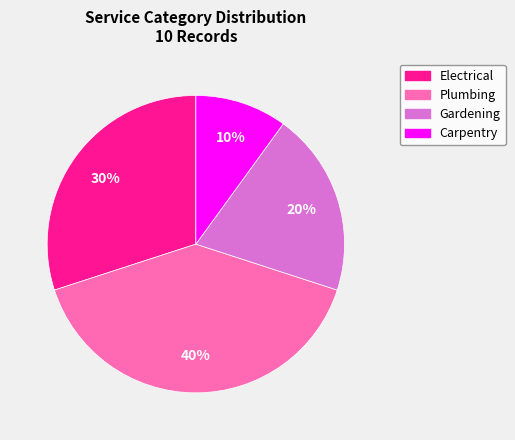

Combined, do Plumbing and Gardening account for over 50%?

Yes